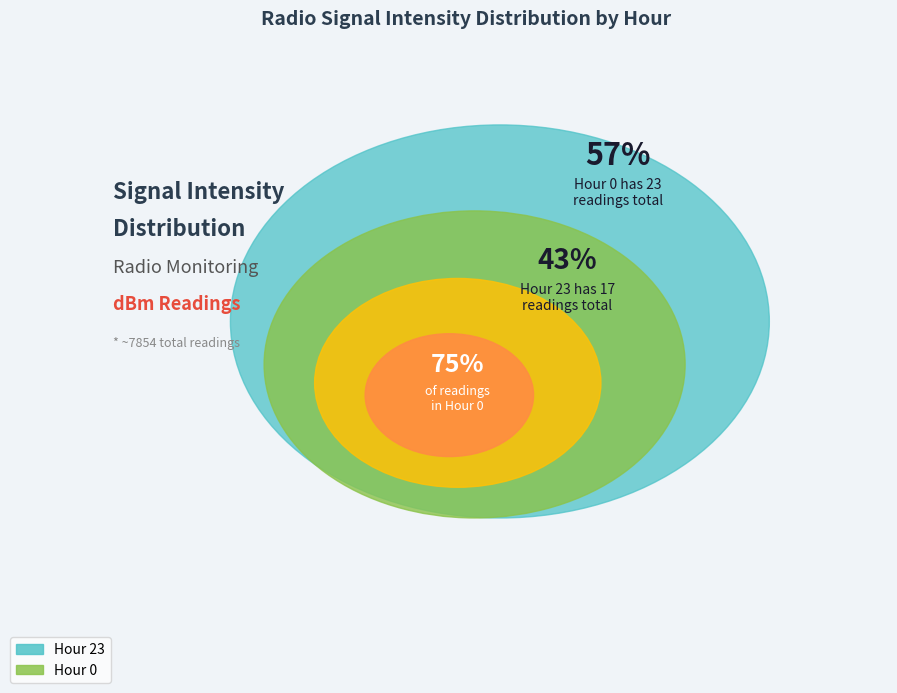

True or false: Hour 0 accounts for 58% of the total.

True